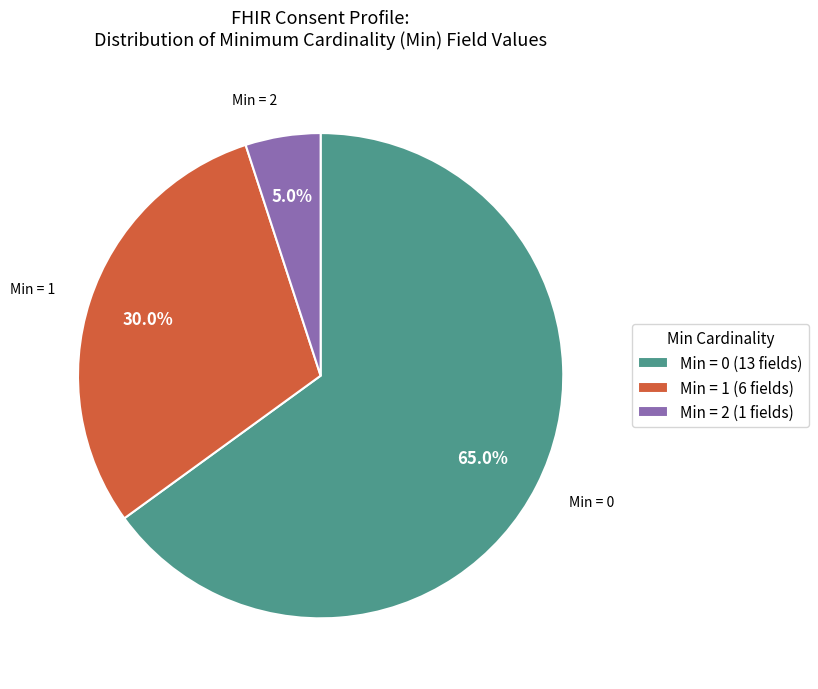

Combined, what portion of the pie is Min = 1 (6 fields) and Min = 2 (1 fields)?

35.0%